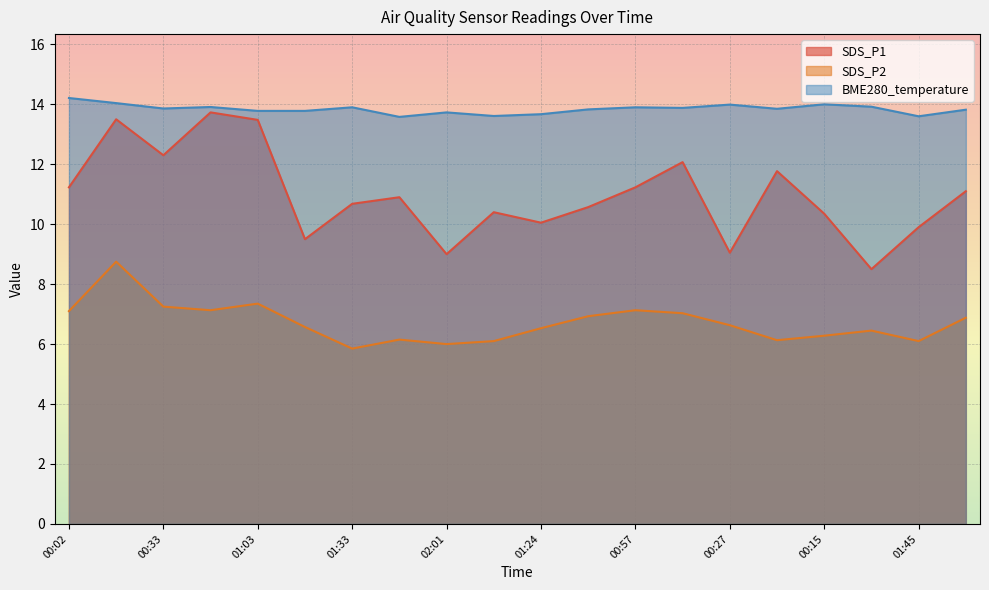

What is the difference between the maximum and second lowest values in the SDS_P1 series?

4.7